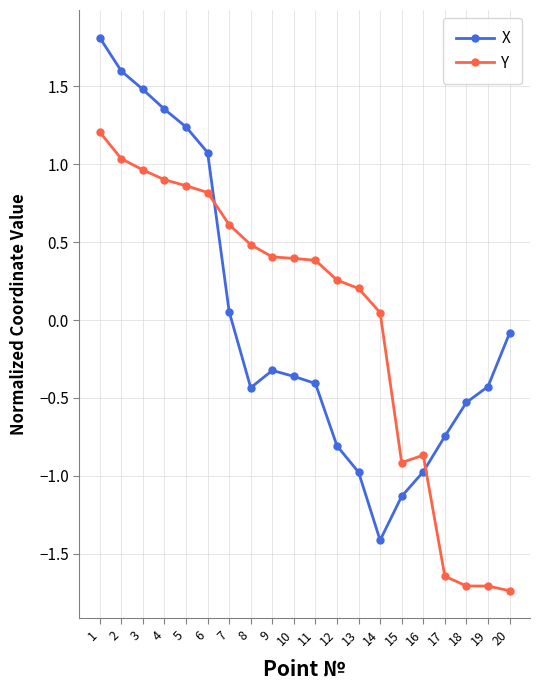

Rank the series by their maximum value, from lowest to highest.

Y, X